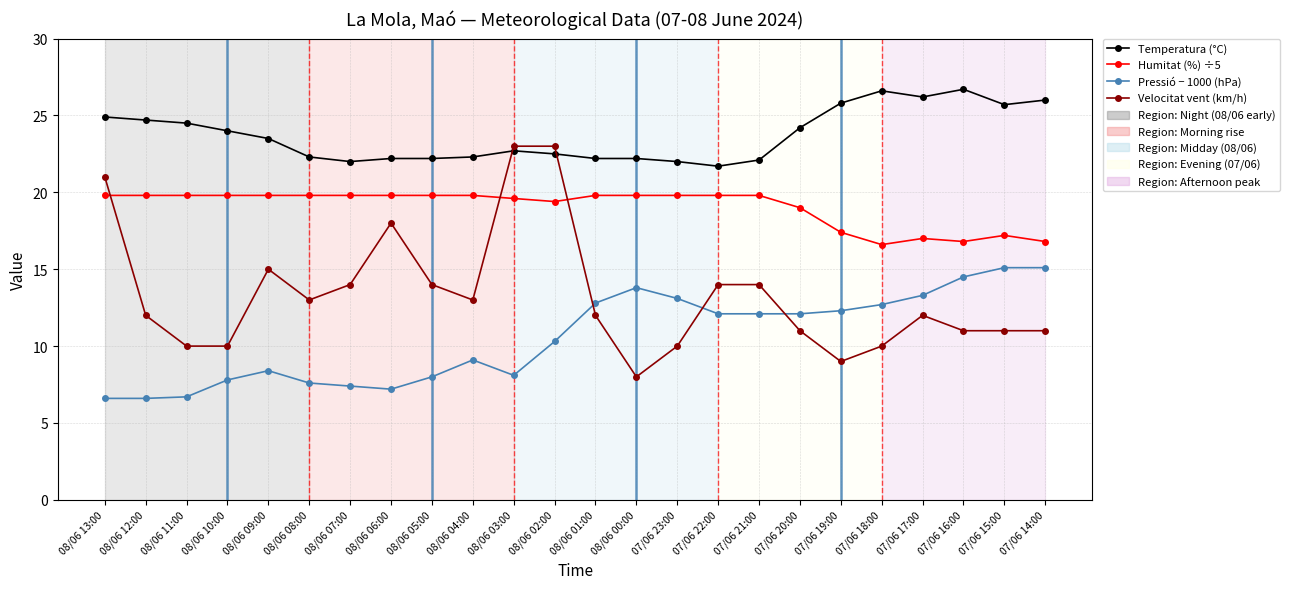

The Pressió − 1000 (hPa) series shows 18.1 at 07/06 20:00. True or false?

False